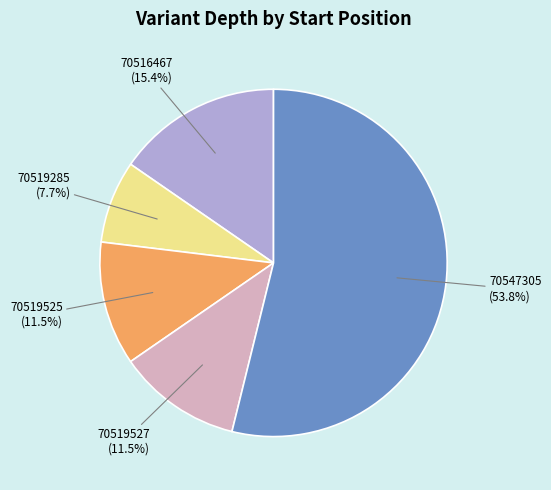

Is 70547305 the majority of the pie?

Yes